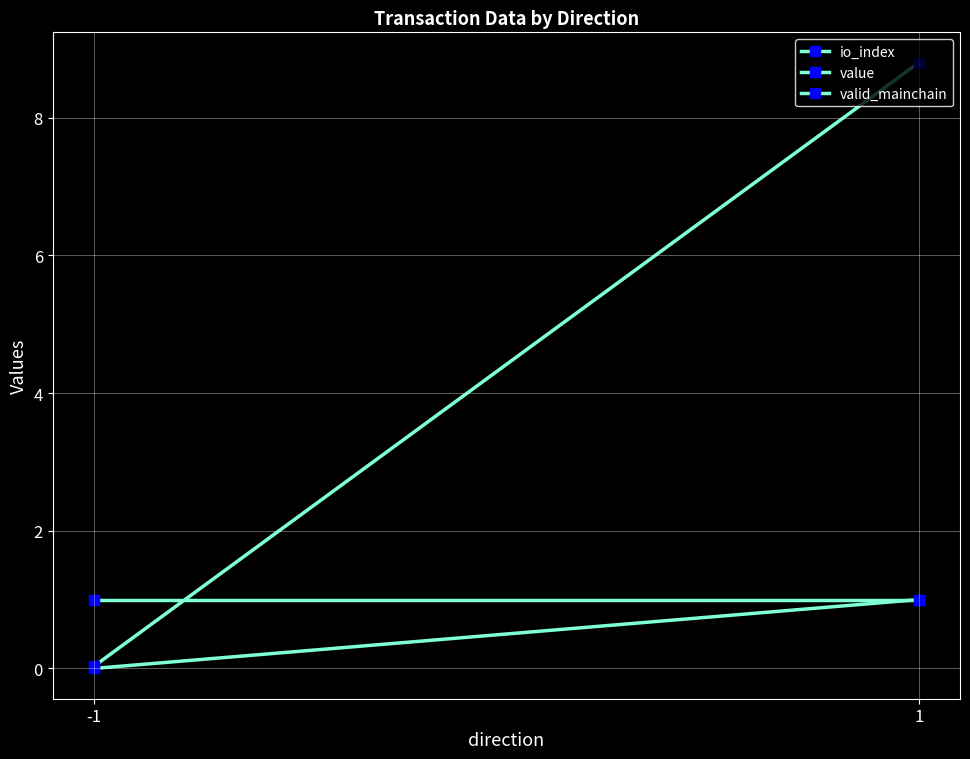

Which series has the widest spread of values?

value